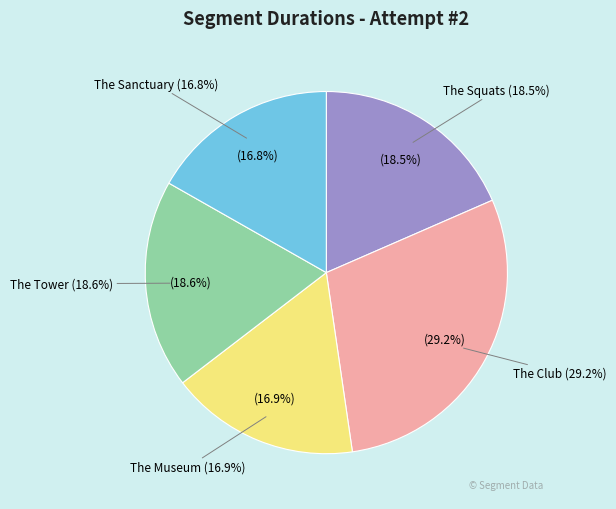

Rank the categories by value from highest to lowest.

The Club, The Tower, The Squats, The Museum, The Sanctuary